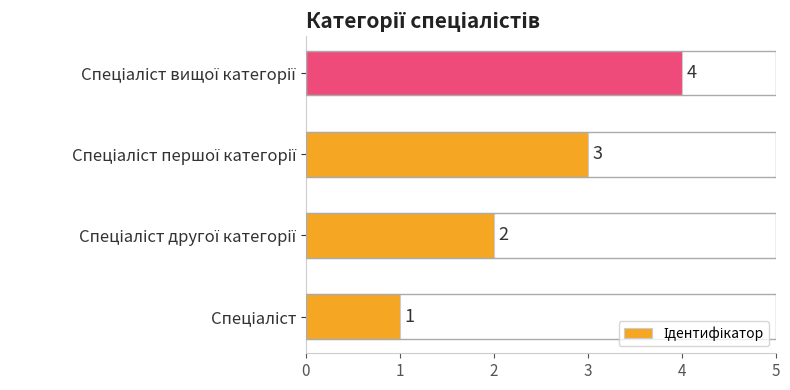

Count the values in the range 2 to 4.

3